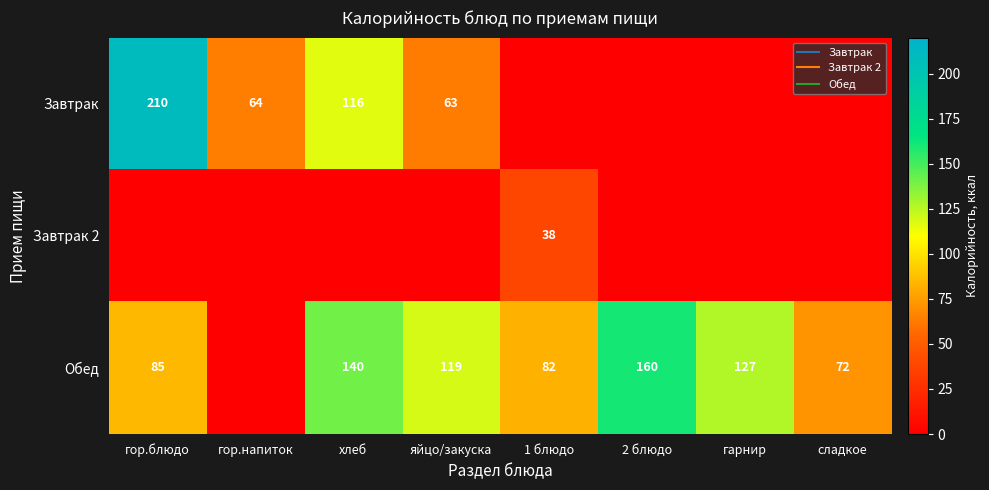

How many series are shown in this chart?

3